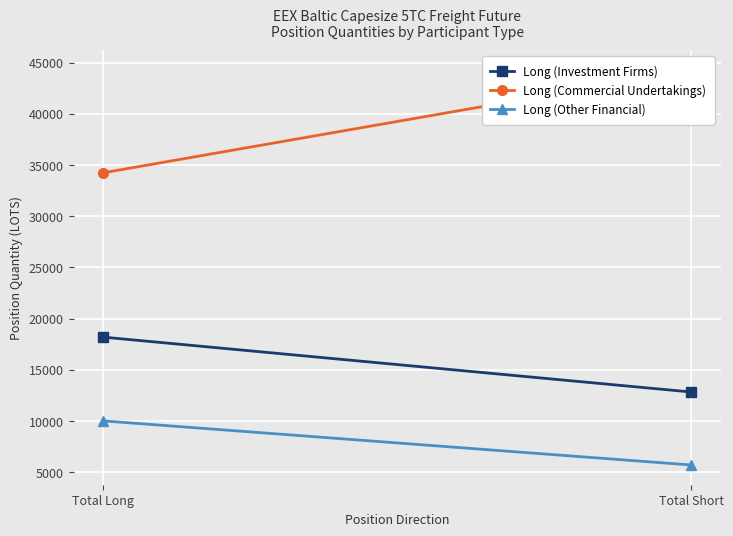

At which category is the sum across all series the highest?

Total Short